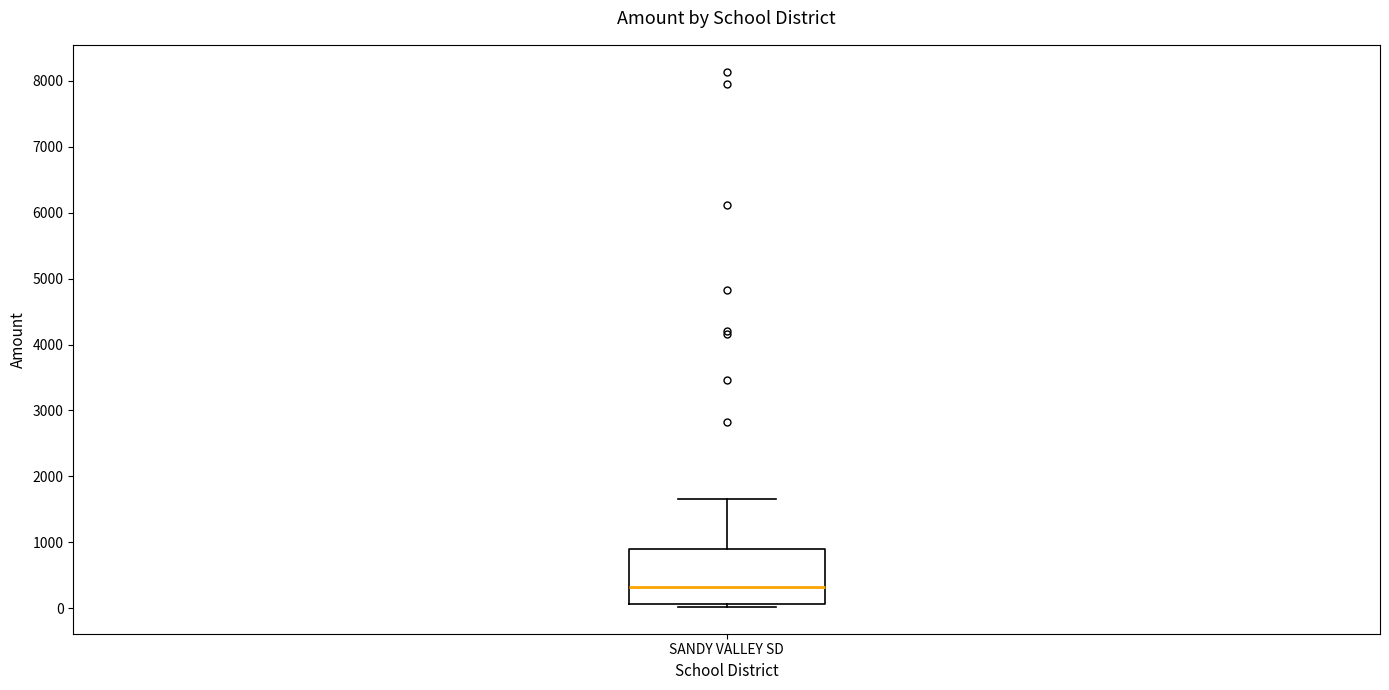

Where is the lower edge of the box for SANDY VALLEY SD on the y-axis? The values are not printed on the chart, so give them approximately, as read against the axis.

100